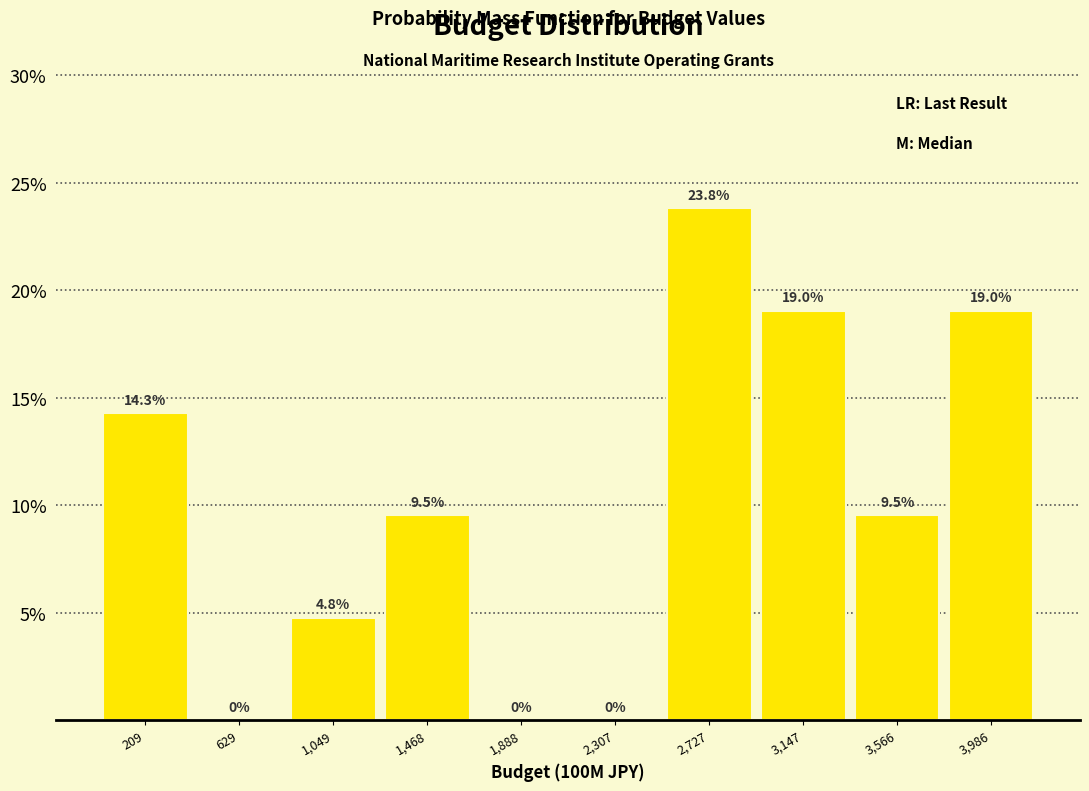

Reading left to right, list every bar in this chart as the range it spans on the x-axis followed by its height. The bar edges are not printed on the chart, so give them approximately, as read against the axis.

0 to 400: 14.3
400 to 850: 0.0
850 to 1250: 4.8
1250 to 1700: 9.5
1700 to 2100: 0.0
2100 to 2500: 0.0
2500 to 2950: 23.8
2950 to 3350: 19.0
3350 to 3800: 9.5
3800 to 4200: 19.0